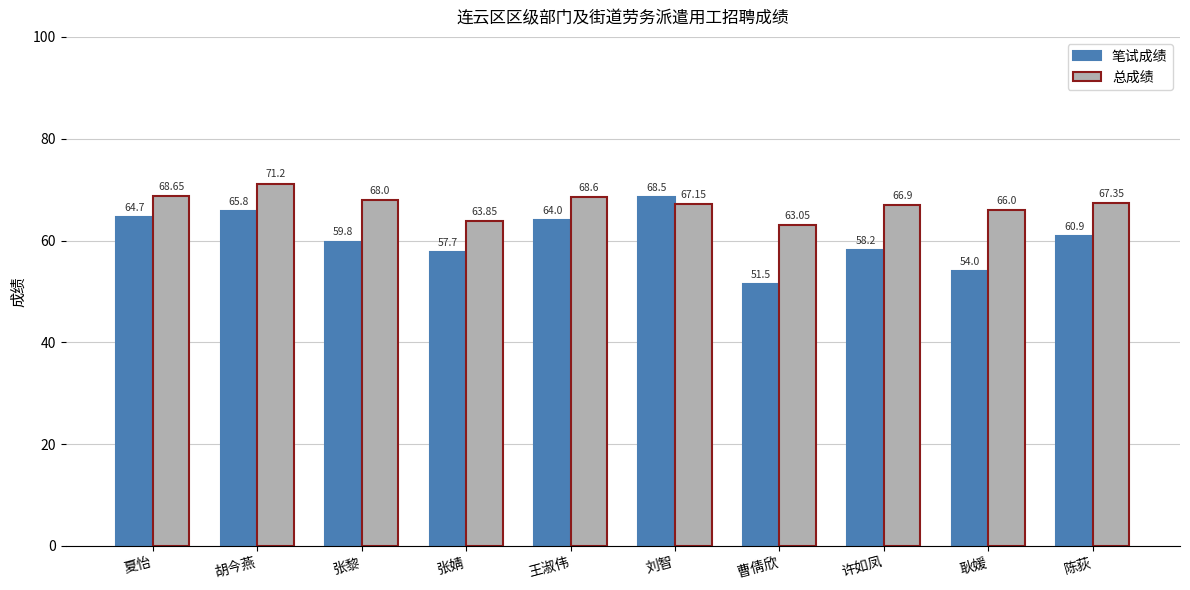

At which label does 笔试成绩 reach its peak?

刘智